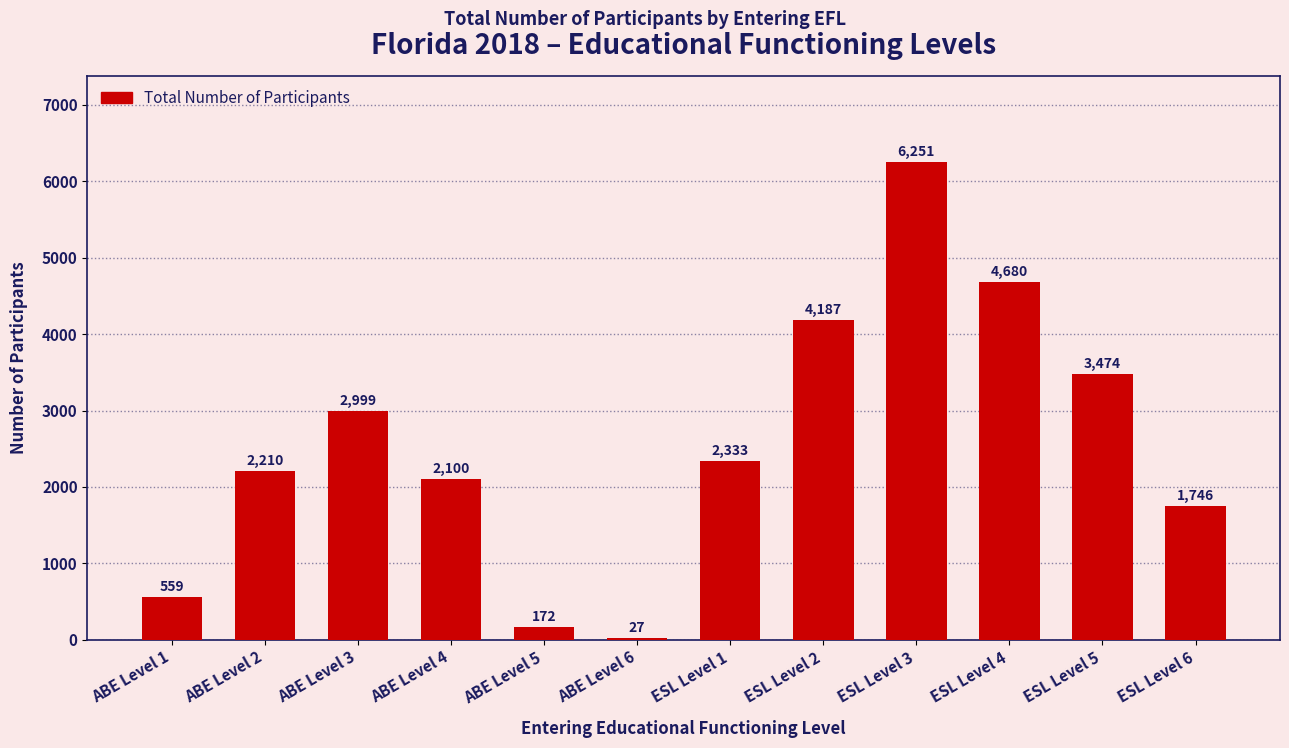

Reading left to right, list all the values displayed in this chart.

ABE Level 1=559	ABE Level 2=2210	ABE Level 3=2999	ABE Level 4=2100	ABE Level 5=172	ABE Level 6=27	ESL Level 1=2333	ESL Level 2=4187	ESL Level 3=6251	ESL Level 4=4680	ESL Level 5=3474	ESL Level 6=1746